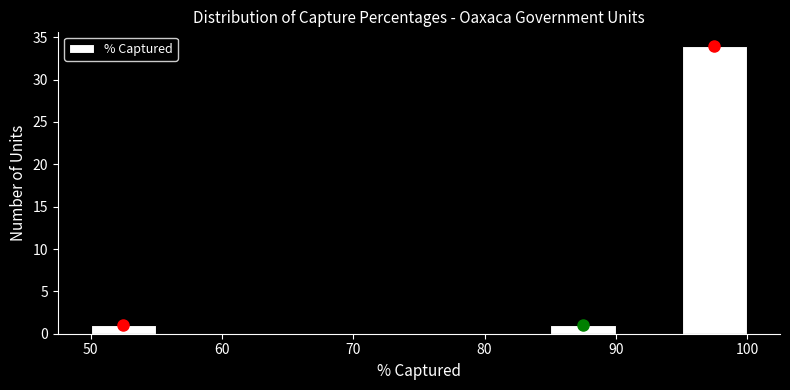

Which range on the x-axis has the tallest bar?

95 to 100